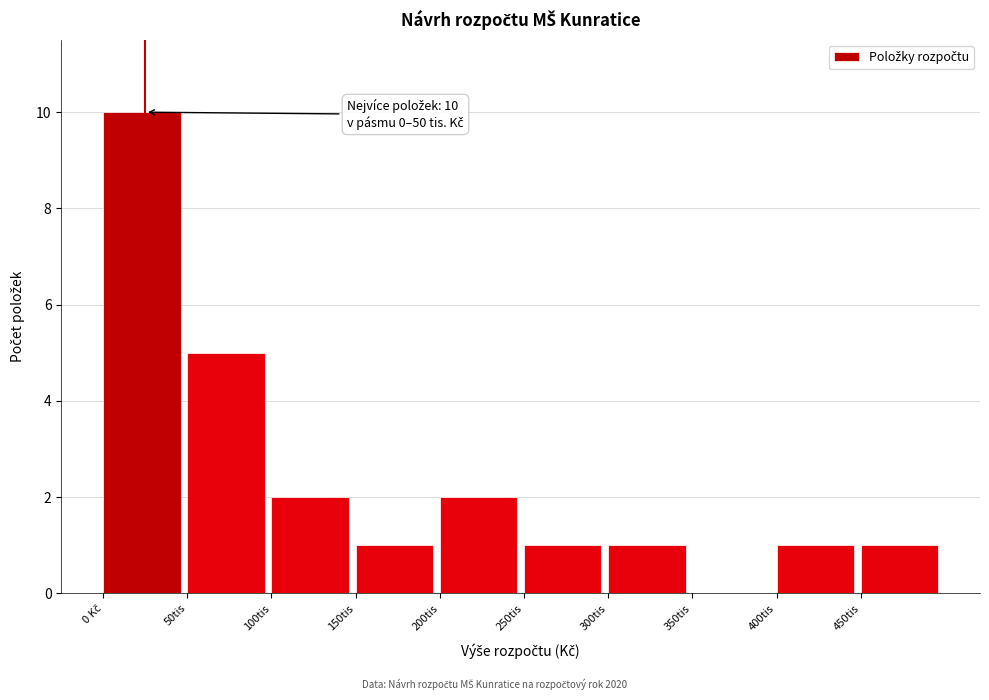

What is the greatest value displayed?

10